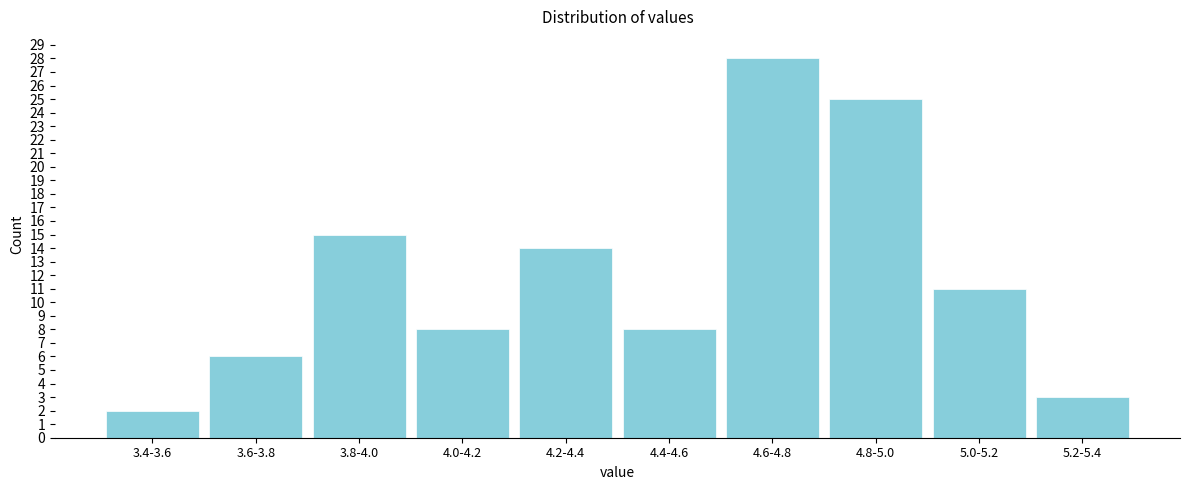

Reading left to right, transcribe all the data shown in this chart.

2	6	15	8	14	8	28	25	11	3